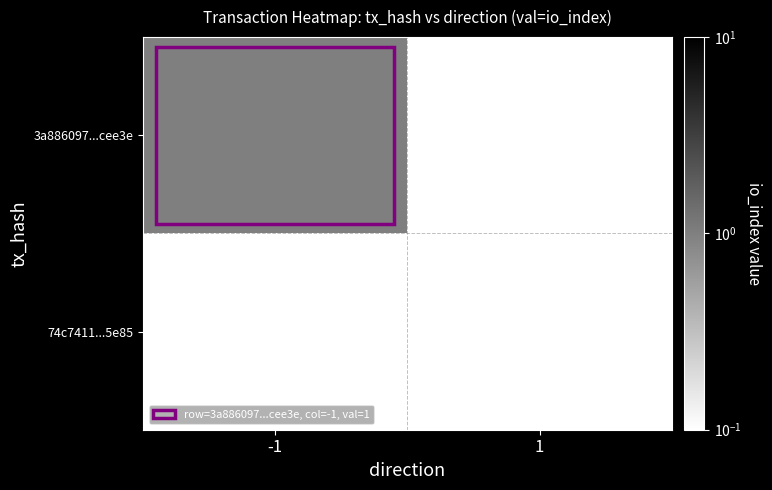

Which series has the largest range (max minus min)?

3a886097...cee3e